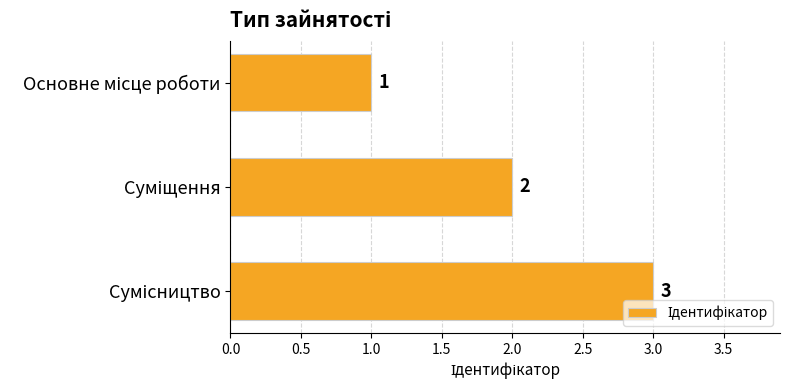

What is the sum of all values?

6